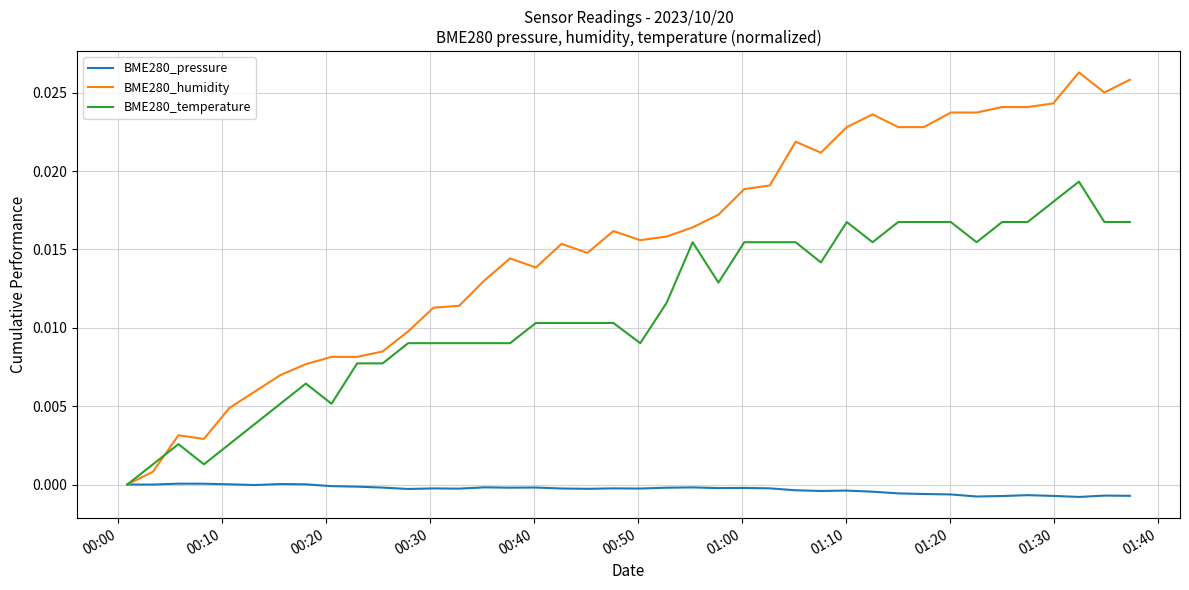

Rank the series by their average value, from highest to lowest.

BME280_humidity, BME280_temperature, BME280_pressure